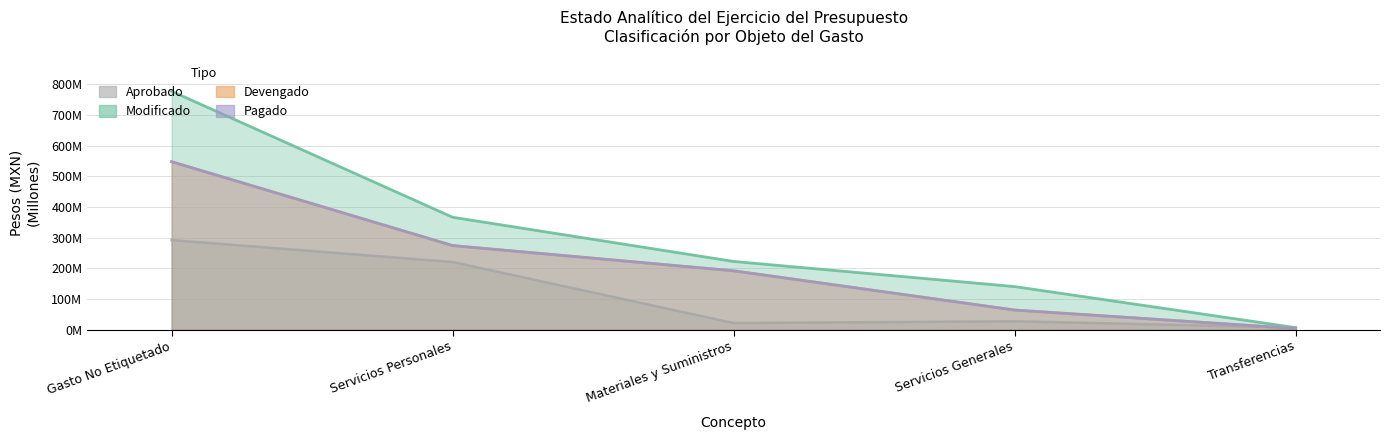

Where does the Modificado series first go above 222361227?

Gasto No Etiquetado